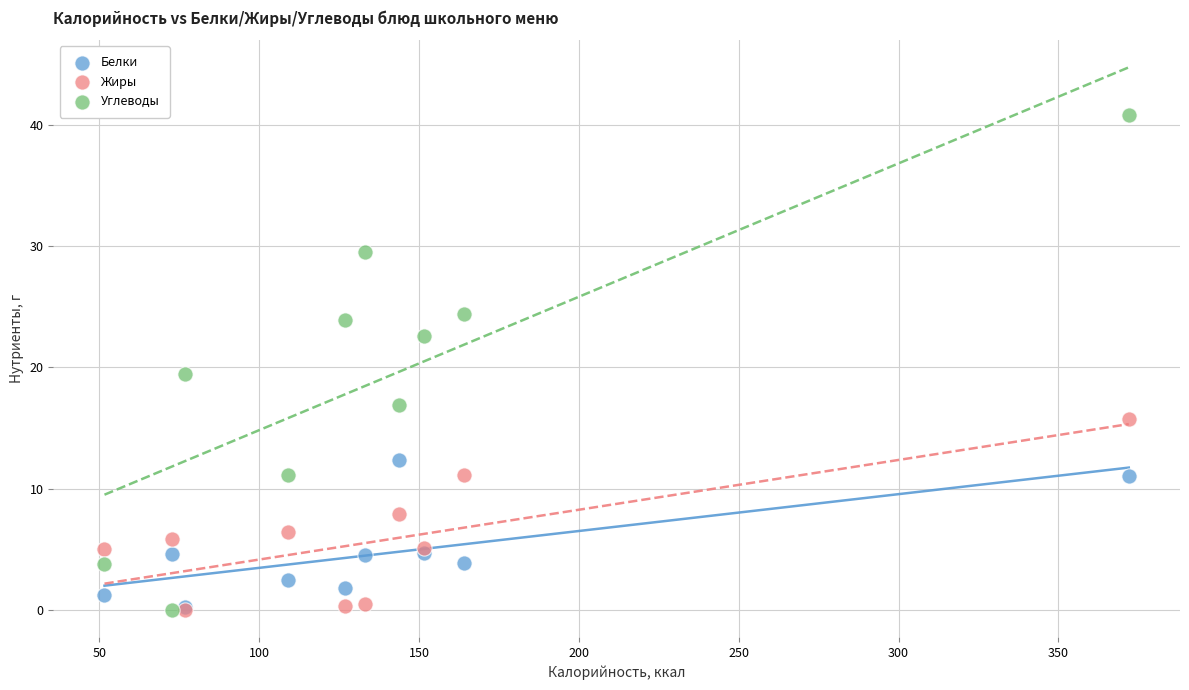

Across all series, what Y value is closest to 20?

19.4